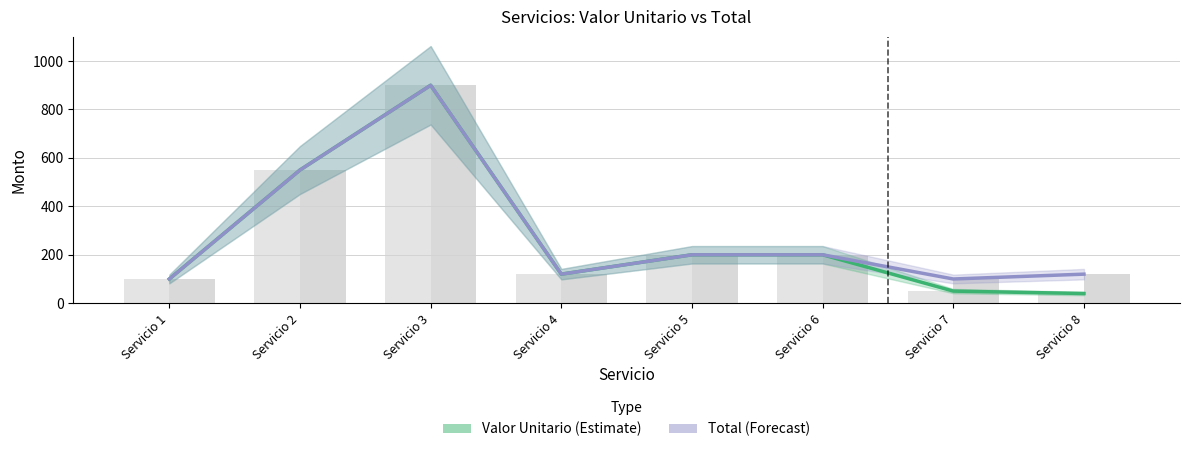

True or false: Total has a value of 46 at Servicio 7.

False